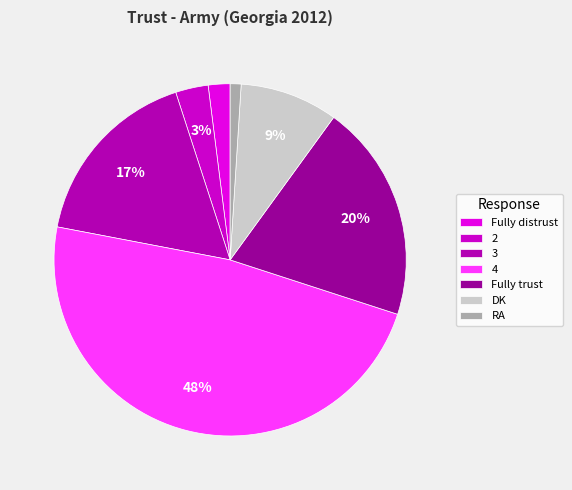

Rank the categories by value from highest to lowest.

4, Fully trust, 3, DK, 2, Fully distrust, RA